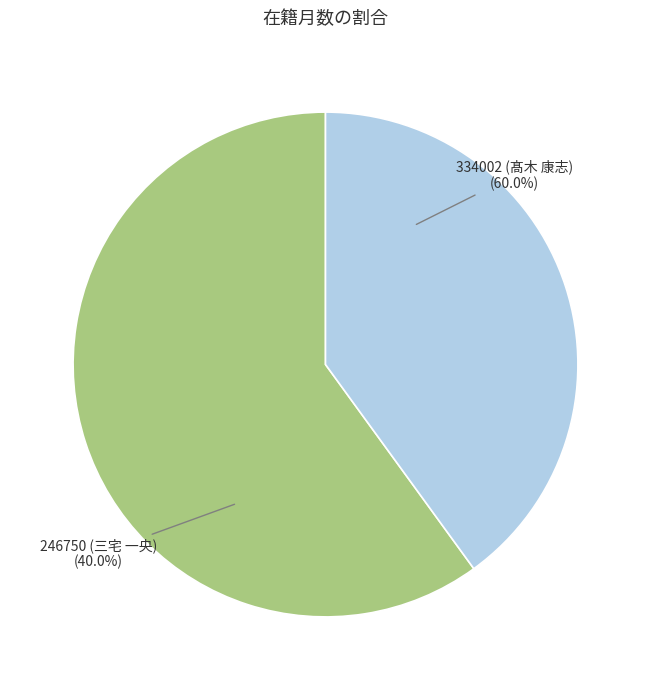

True or false: 334002 (髙木 康志) accounts for 60% of the total.

True